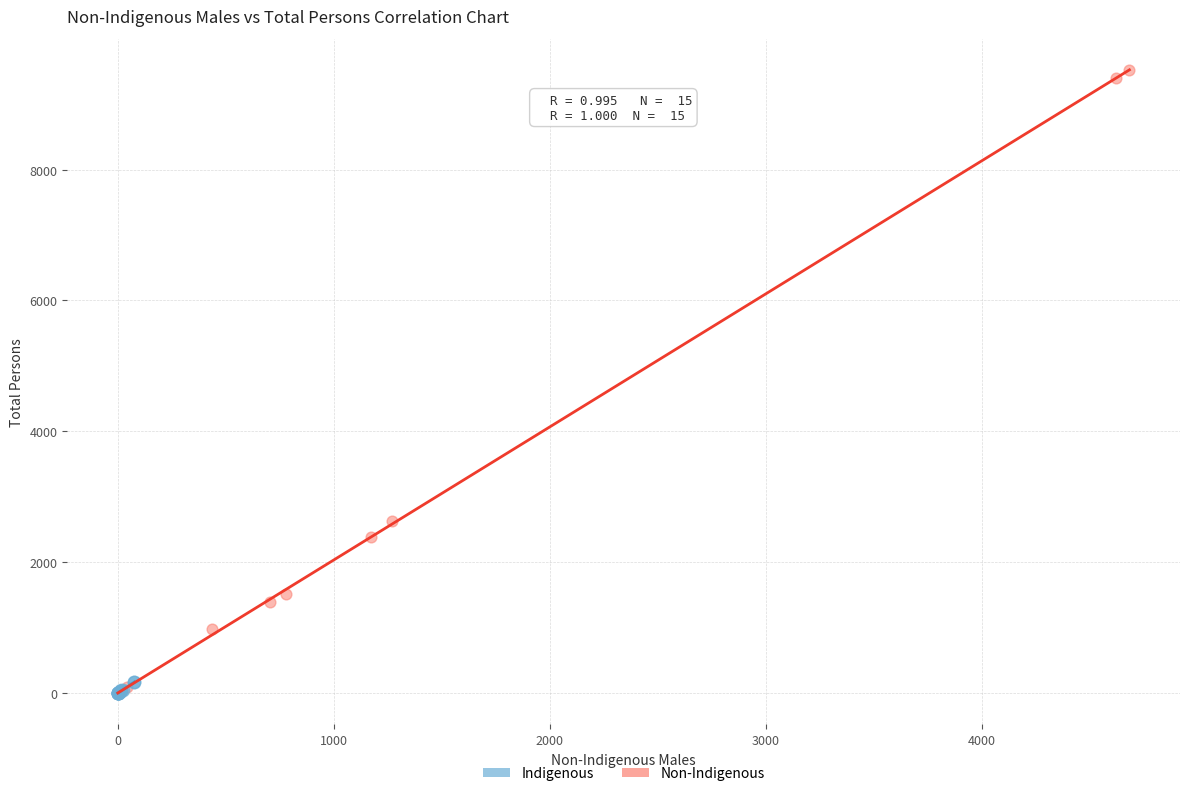

What are all the series names shown in the legend?

Indigenous, Non-Indigenous